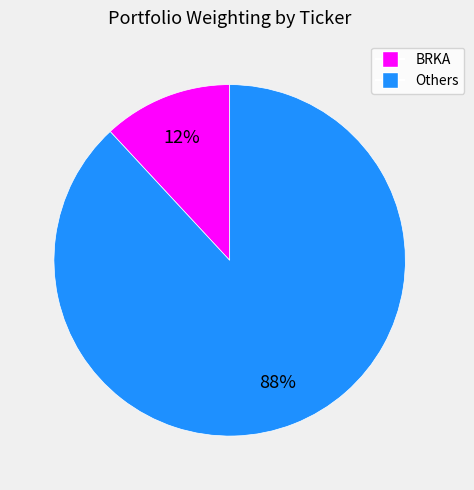

To the nearest percent, what is the average slice percentage?

50%